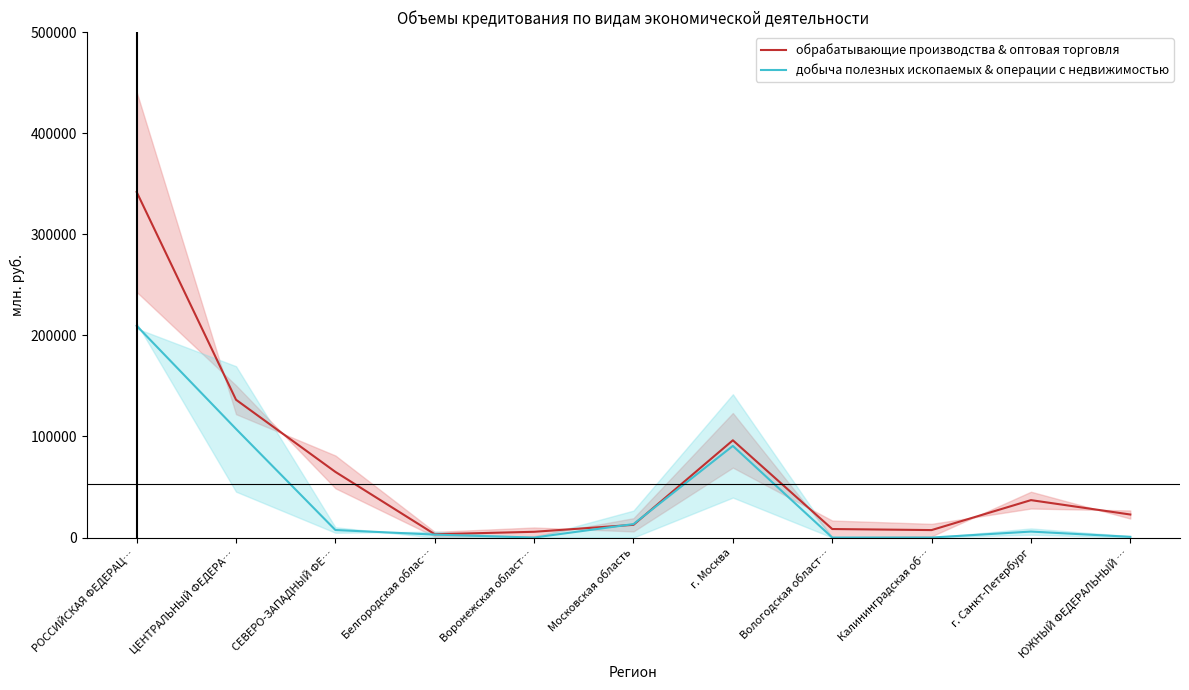

Where is добыча полезных ископаемых & операции с недвижимостью nearest to the value 104728?

ЦЕНТРАЛЬНЫЙ ФЕДЕРА…